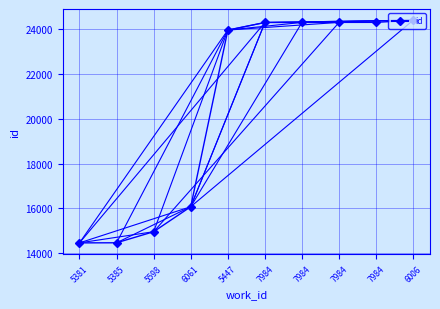

Approximately how many times larger is the value at 5385 compared to 7984?

0.6